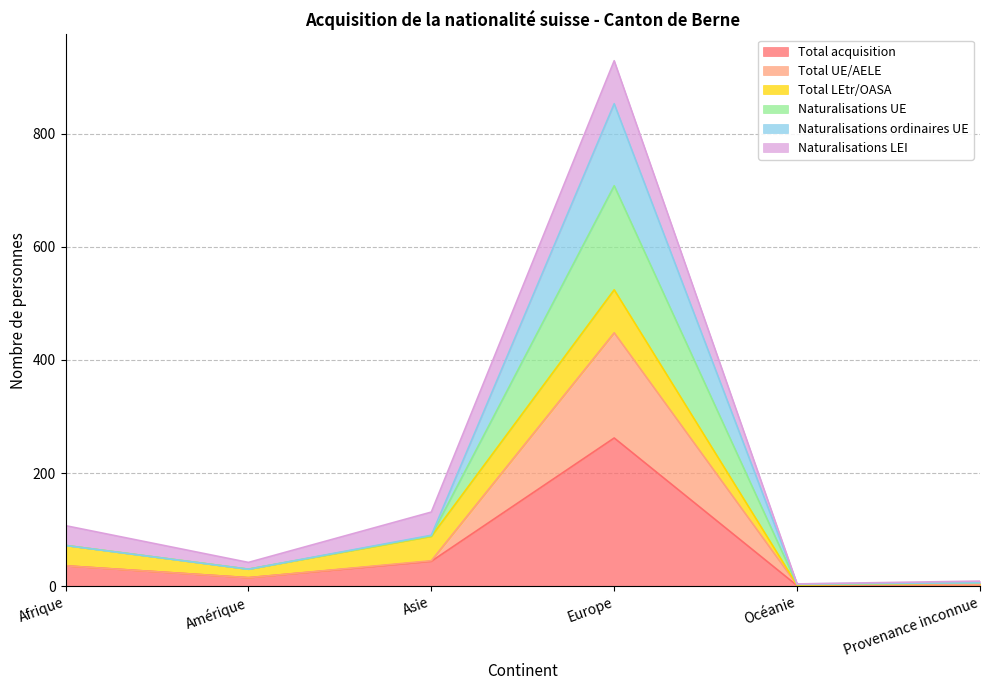

Where is Total acquisition nearest to the value 131?

Asie